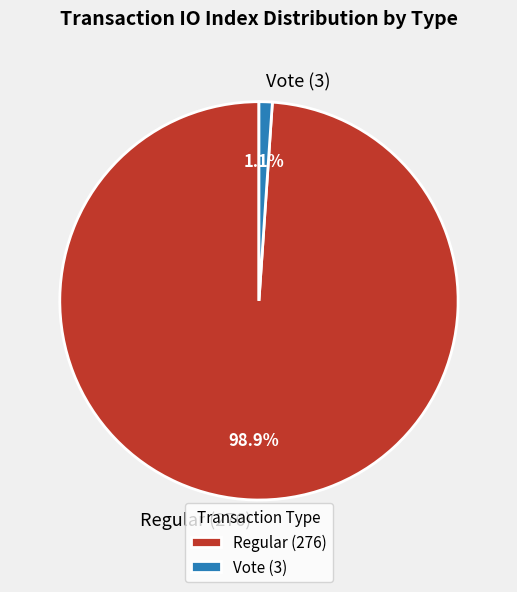

How many slices are in this pie chart?

2